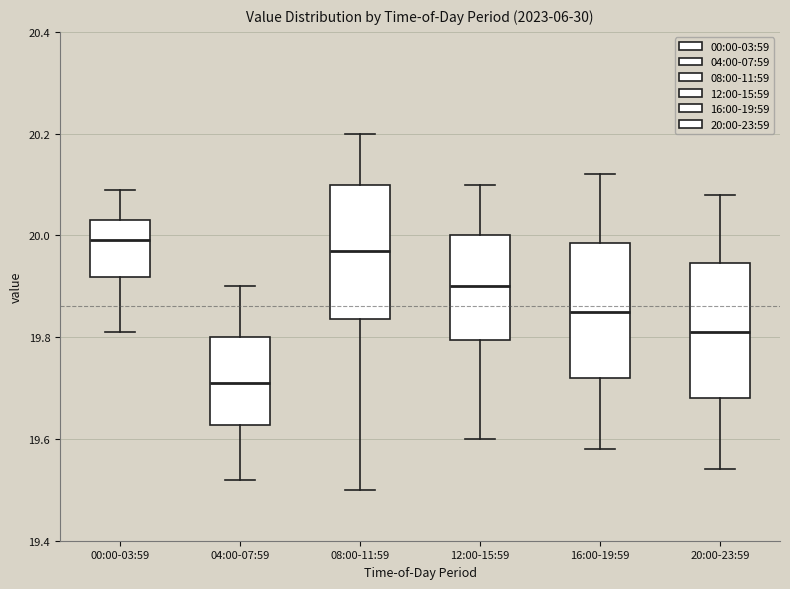

Which box has the lowest median line?

04:00-07:59